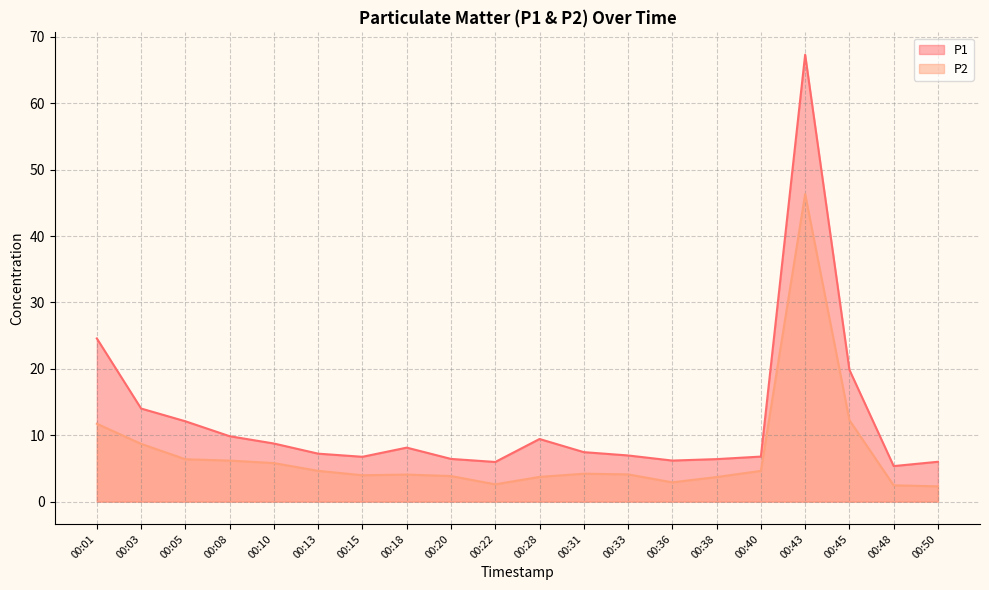

Reading right to left, transcribe all the data shown in this chart.

P1: 00:50=6.0	00:48=5.3	00:45=19.9	00:43=67.3	00:40=6.8	00:38=6.4	00:36=6.2	00:33=7.0	00:31=7.5	00:28=9.4	00:22=6.0	00:20=6.4	00:18=8.1	00:15=6.8	00:13=7.2	00:10=8.8	00:08=9.8	00:05=12.1	00:03=14.0	00:01=24.6
P2: 00:50=2.3	00:48=2.5	00:45=12.3	00:43=46.3	00:40=4.6	00:38=3.7	00:36=2.9	00:33=4.1	00:31=4.2	00:28=3.7	00:22=2.6	00:20=3.9	00:18=4.1	00:15=4.0	00:13=4.6	00:10=5.8	00:08=6.2	00:05=6.4	00:03=8.7	00:01=11.7